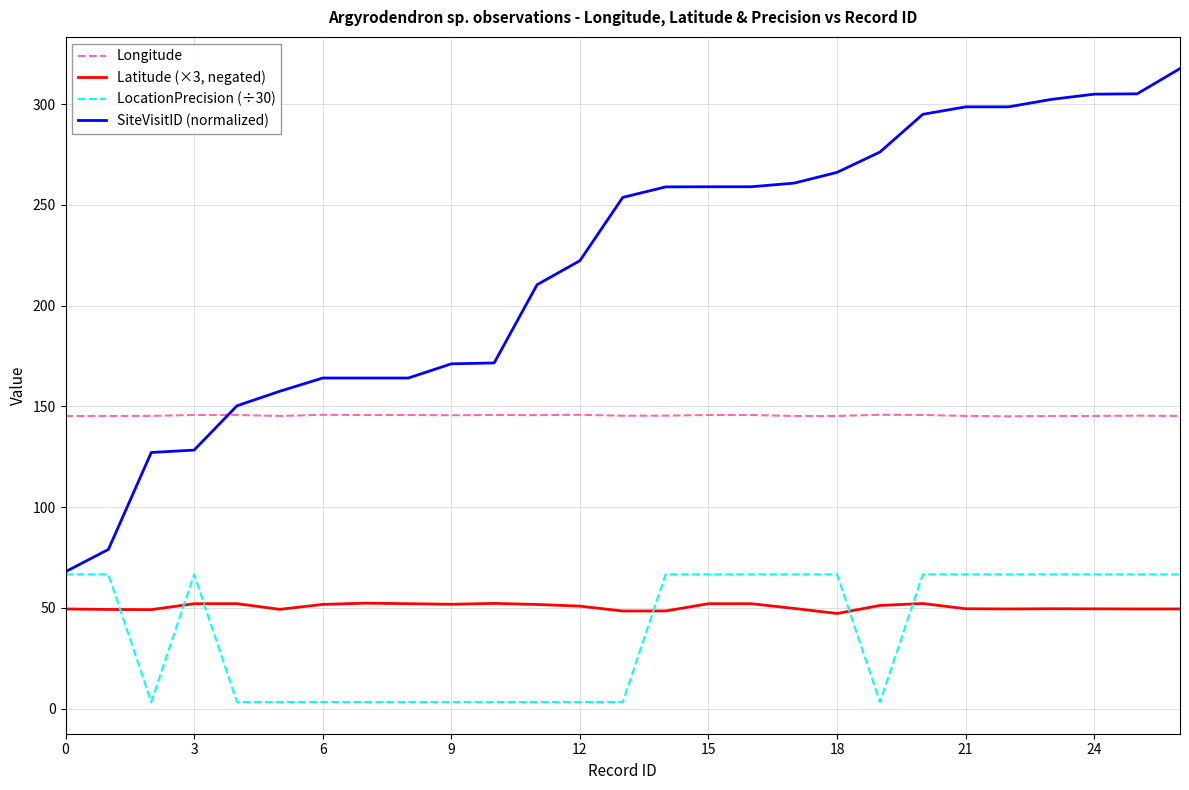

What is the sum of all SiteVisitID (normalized) values?

5934.1